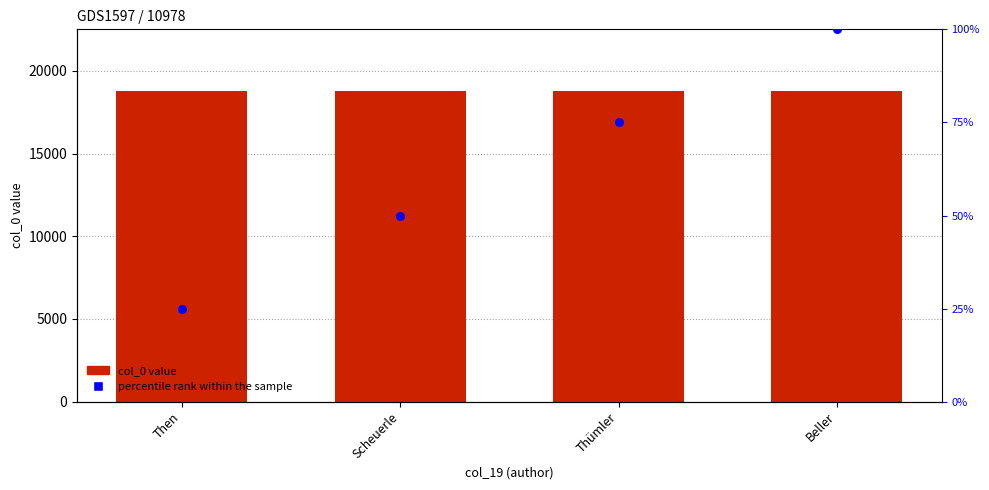

Which series contains the lowest Y value?

percentile rank within the sample